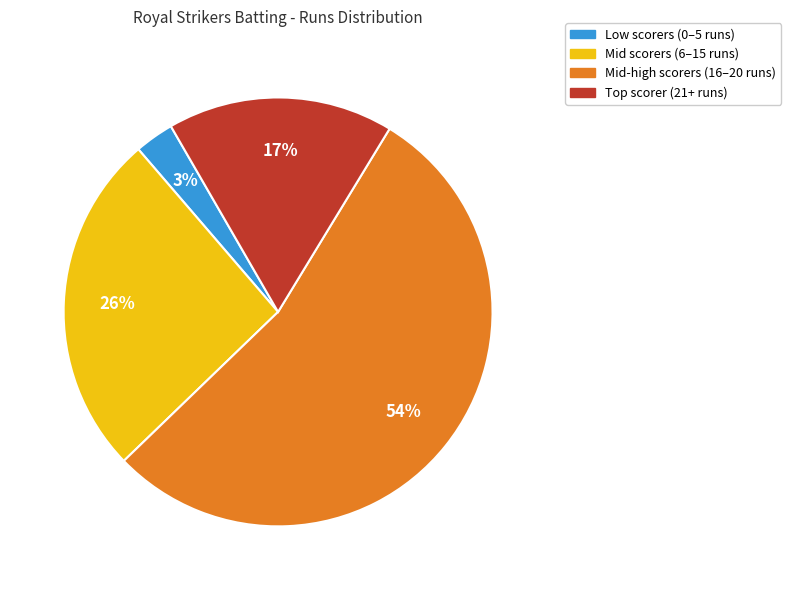

To the nearest percent, what is the difference between the largest and smallest slice percentages?

51%